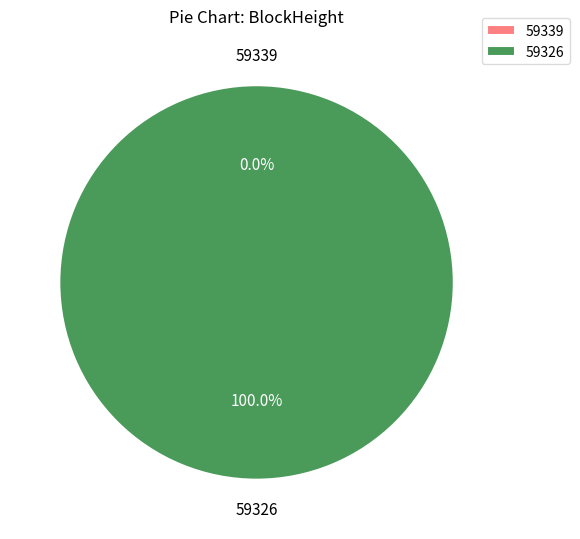

Rank the categories by value from highest to lowest.

59326, 59339